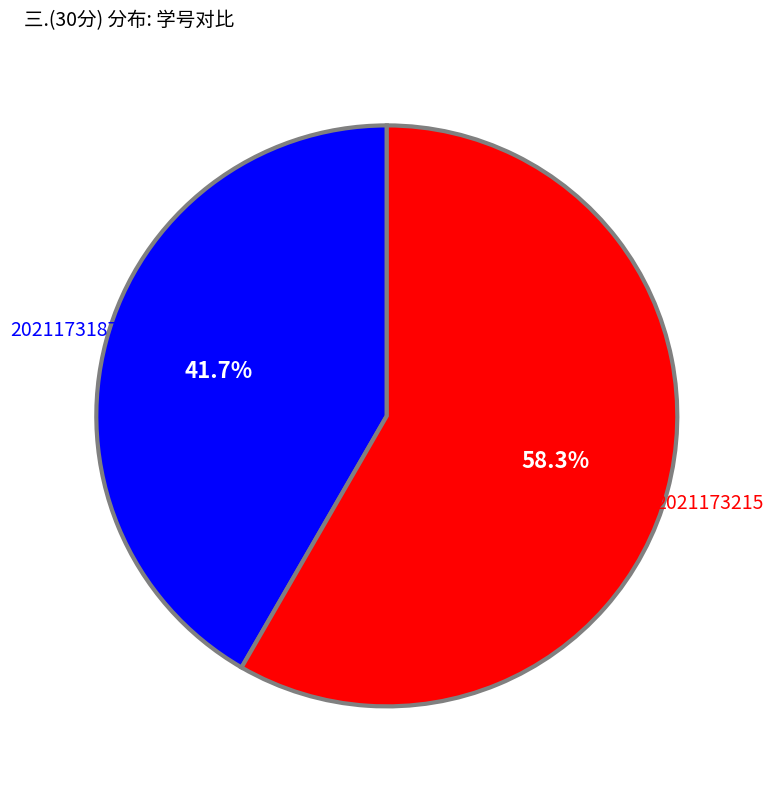

What is the majority slice?

2021173215